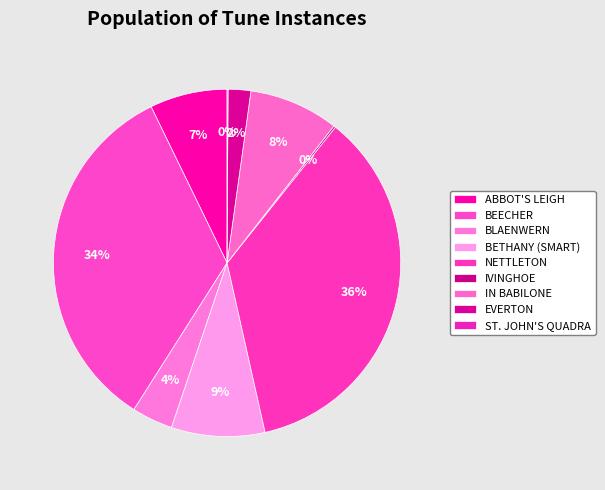

Which category has the biggest portion of the pie?

NETTLETON